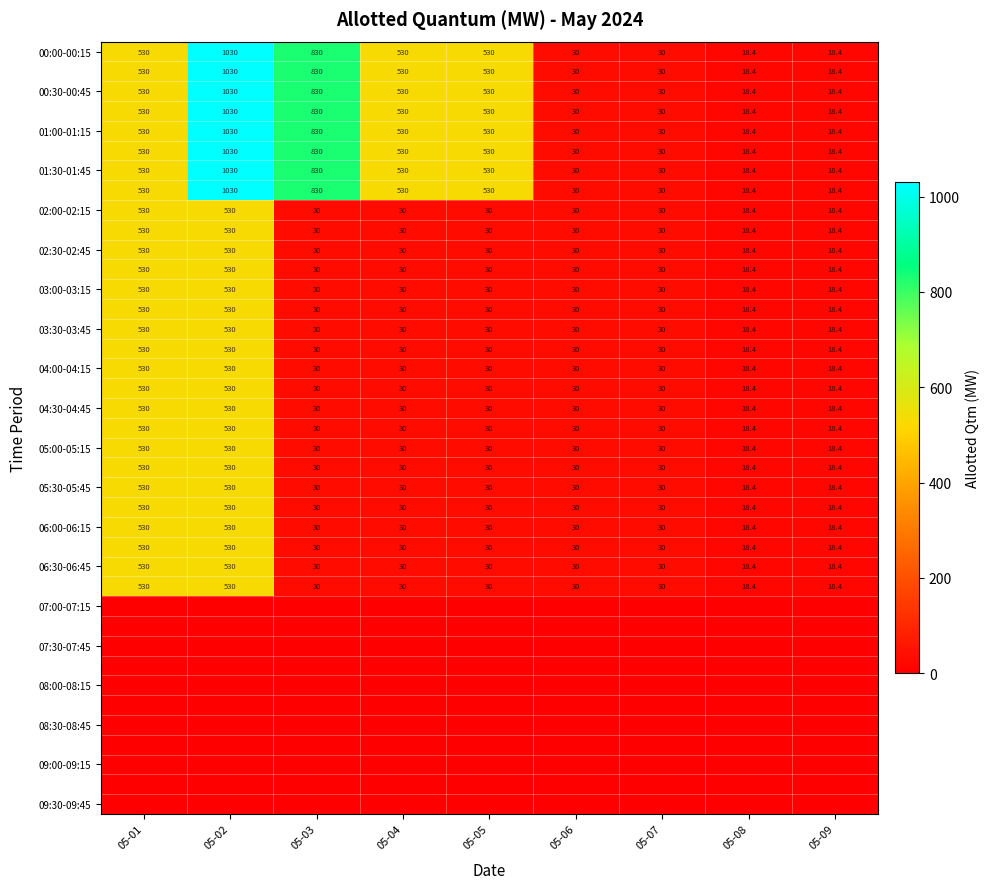

What is the sum of the 01:00-01:15 values at 05-05 and 05-07?

560.0